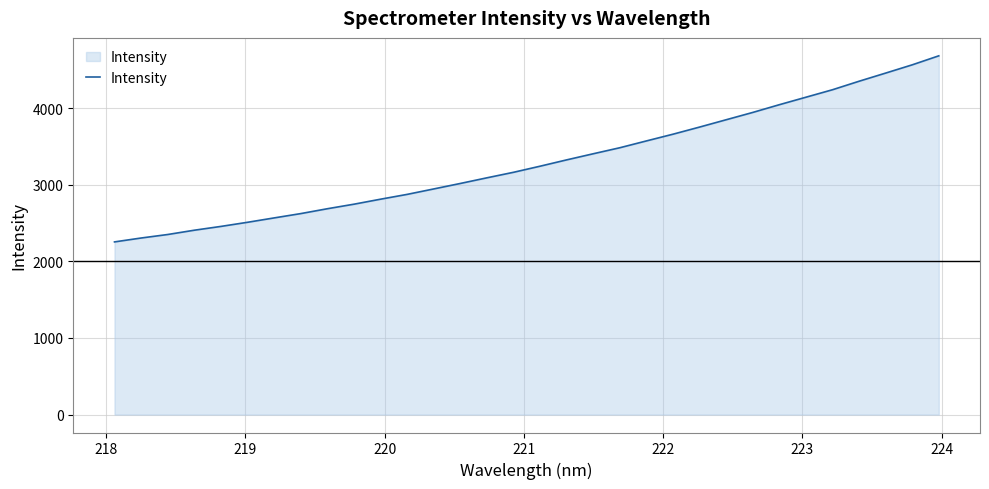

What is the average value?

3298.7